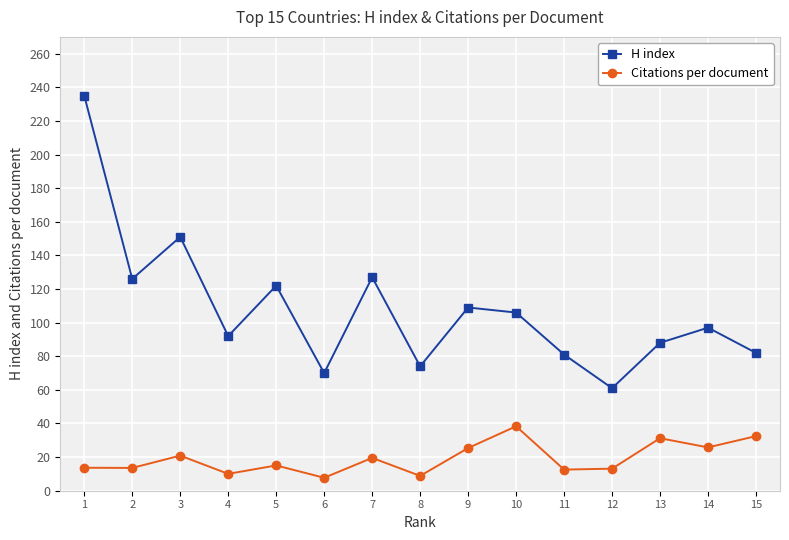

Which label corresponds to the largest value in the chart?

1